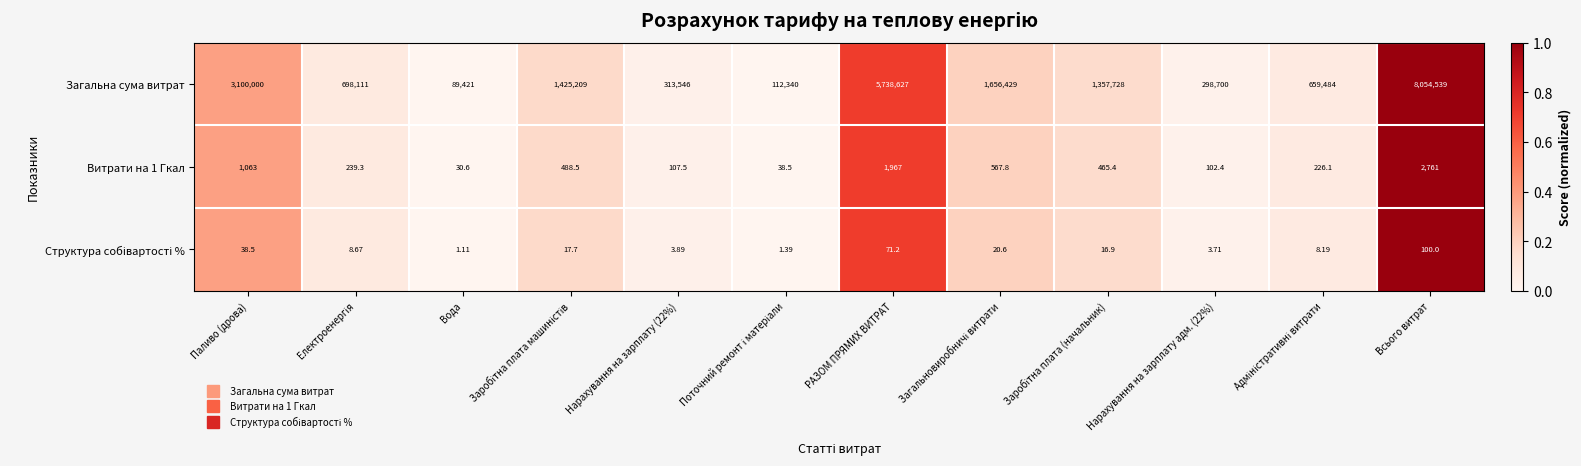

Which label corresponds to the largest value in the chart?

Всього витрат